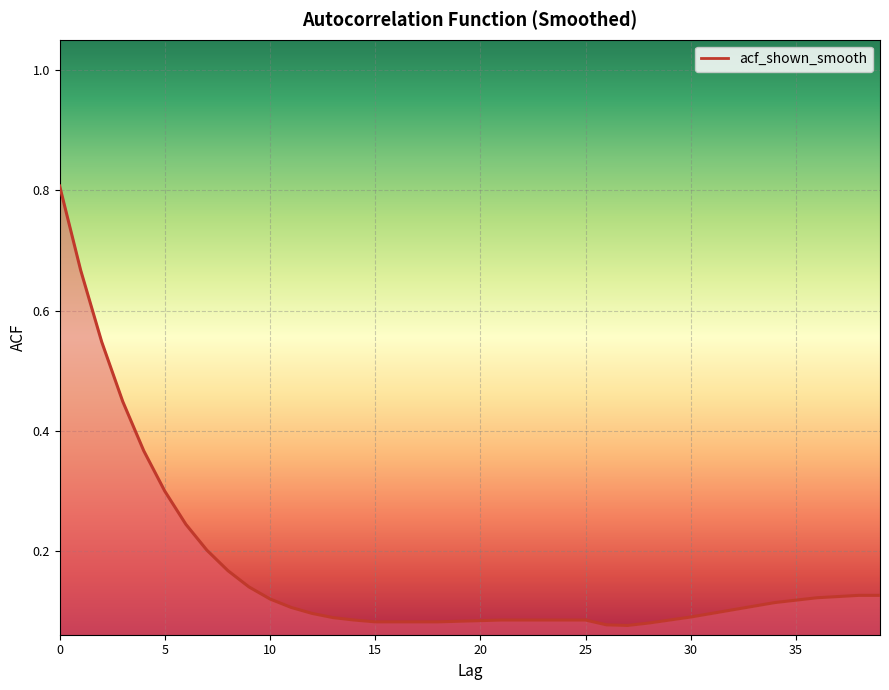

What is the greatest value displayed?

0.8